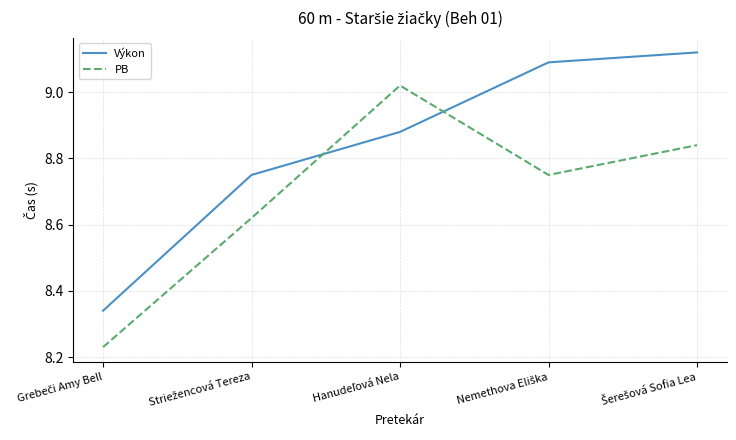

Count the number of categories in the chart.

5